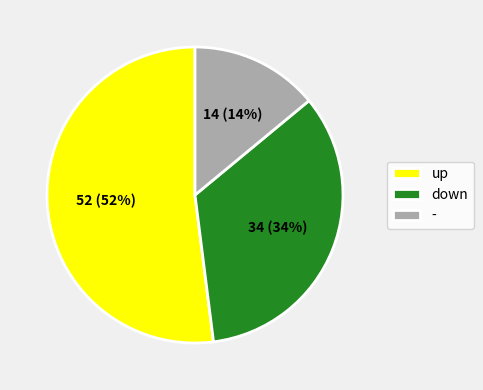

To the nearest percent, what is the average slice percentage?

33%